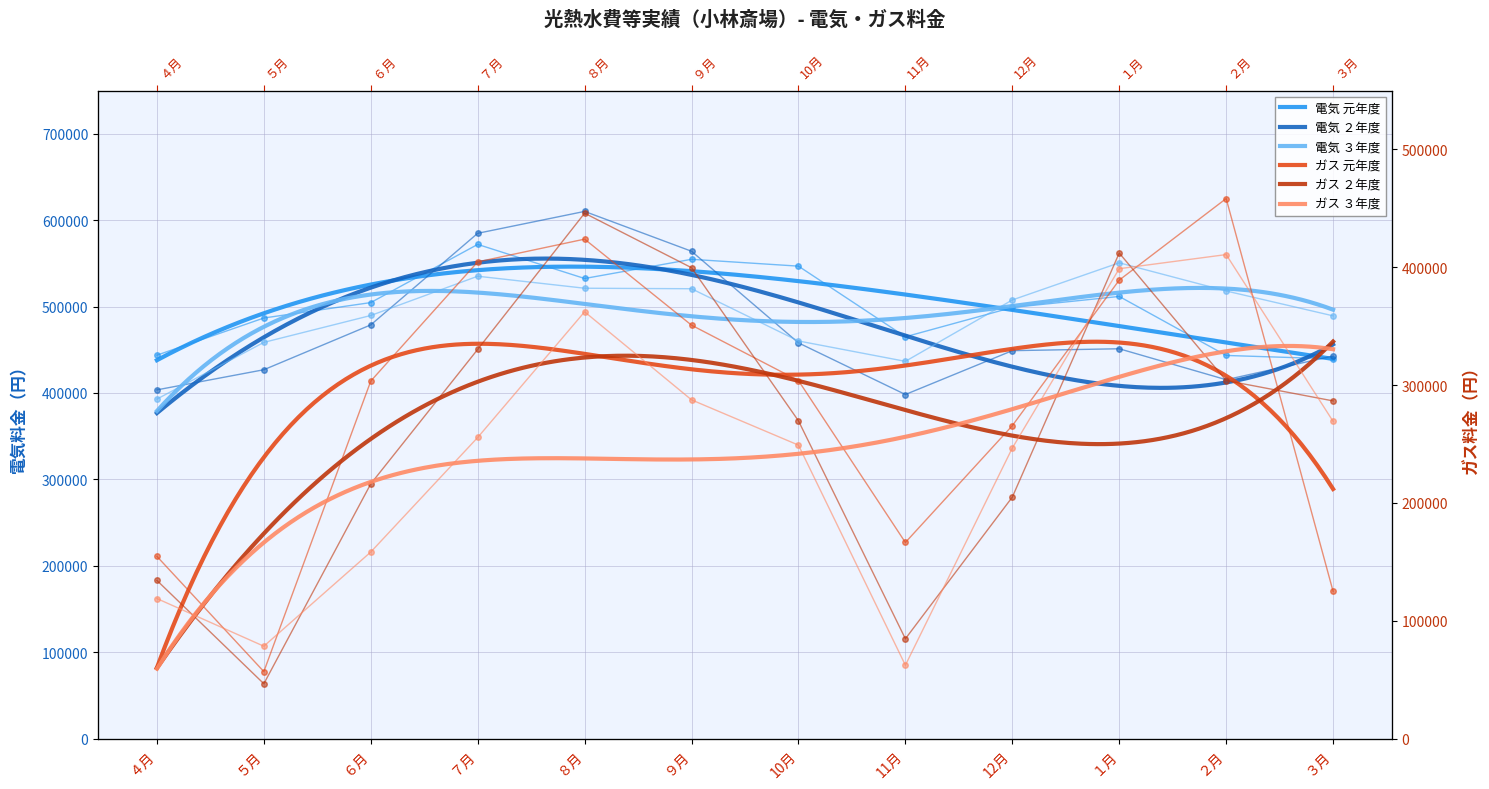

Which series has the largest total across all categories?

電気料金_元年度